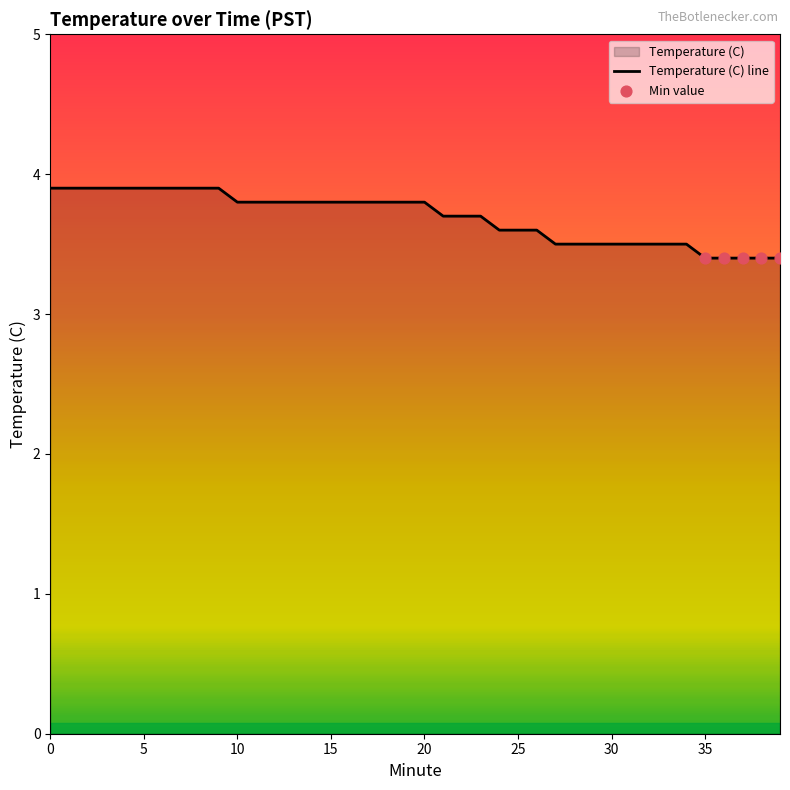

Approximately how many times larger is the value at 25 compared to 8?

0.9